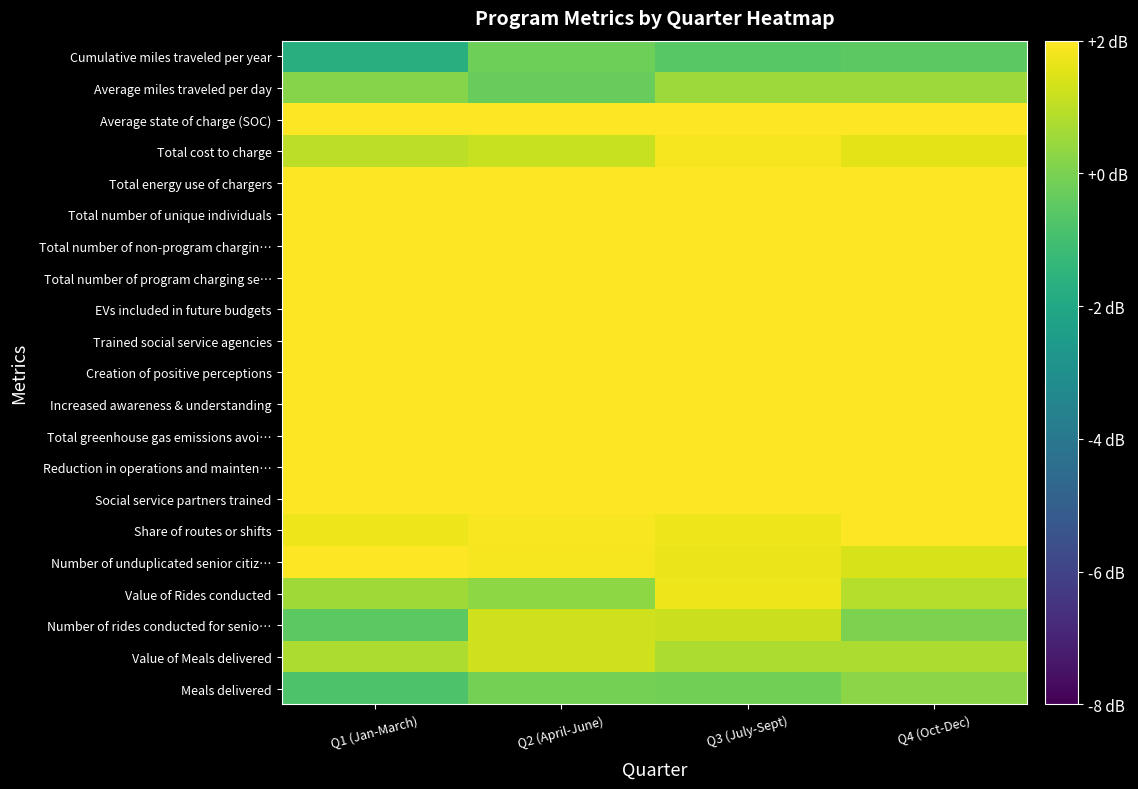

Reading left to right, what are all the values shown in this chart?

Meals delivered: Q1 (Jan-March)=-0.8	Q2 (April-June)=-0.1	Q3 (July-Sept)=-0.1	Q4 (Oct-Dec)=0.3
Value of Meals delivered: Q1 (Jan-March)=0.8	Q2 (April-June)=1.3	Q3 (July-Sept)=0.8	Q4 (Oct-Dec)=0.8
Number of rides conducted for senio…: Q1 (Jan-March)=-0.5	Q2 (April-June)=1.3	Q3 (July-Sept)=1.2	Q4 (Oct-Dec)=0.0
Value of Rides conducted: Q1 (Jan-March)=0.6	Q2 (April-June)=0.3	Q3 (July-Sept)=1.7	Q4 (Oct-Dec)=0.9
Number of unduplicated senior citiz…: Q1 (Jan-March)=2.0	Q2 (April-June)=1.8	Q3 (July-Sept)=1.7	Q4 (Oct-Dec)=1.4
Share of routes or shifts: Q1 (Jan-March)=1.8	Q2 (April-June)=1.9	Q3 (July-Sept)=1.8	Q4 (Oct-Dec)=2.0
Social service partners trained: Q1 (Jan-March)=2.0	Q2 (April-June)=2.0	Q3 (July-Sept)=2.0	Q4 (Oct-Dec)=2.0
Reduction in operations and mainten…: Q1 (Jan-March)=2.0	Q2 (April-June)=2.0	Q3 (July-Sept)=2.0	Q4 (Oct-Dec)=2.0
Total greenhouse gas emissions avoi…: Q1 (Jan-March)=2.0	Q2 (April-June)=2.0	Q3 (July-Sept)=2.0	Q4 (Oct-Dec)=2.0
Increased awareness & understanding: Q1 (Jan-March)=2.0	Q2 (April-June)=2.0	Q3 (July-Sept)=2.0	Q4 (Oct-Dec)=2.0
Creation of positive perceptions: Q1 (Jan-March)=2.0	Q2 (April-June)=2.0	Q3 (July-Sept)=2.0	Q4 (Oct-Dec)=2.0
Trained social service agencies: Q1 (Jan-March)=2.0	Q2 (April-June)=2.0	Q3 (July-Sept)=2.0	Q4 (Oct-Dec)=2.0
EVs included in future budgets: Q1 (Jan-March)=2.0	Q2 (April-June)=2.0	Q3 (July-Sept)=2.0	Q4 (Oct-Dec)=2.0
Total number of program charging se…: Q1 (Jan-March)=2.0	Q2 (April-June)=2.0	Q3 (July-Sept)=2.0	Q4 (Oct-Dec)=2.0
Total number of non-program chargin…: Q1 (Jan-March)=2.0	Q2 (April-June)=2.0	Q3 (July-Sept)=2.0	Q4 (Oct-Dec)=2.0
Total number of unique individuals: Q1 (Jan-March)=2.0	Q2 (April-June)=2.0	Q3 (July-Sept)=2.0	Q4 (Oct-Dec)=2.0
Total energy use of chargers: Q1 (Jan-March)=2.0	Q2 (April-June)=2.0	Q3 (July-Sept)=2.0	Q4 (Oct-Dec)=2.0
Total cost to charge: Q1 (Jan-March)=1.0	Q2 (April-June)=1.2	Q3 (July-Sept)=1.9	Q4 (Oct-Dec)=1.6
Average state of charge (SOC): Q1 (Jan-March)=2.0	Q2 (April-June)=2.0	Q3 (July-Sept)=2.0	Q4 (Oct-Dec)=2.0
Average miles traveled per day: Q1 (Jan-March)=0.2	Q2 (April-June)=-0.3	Q3 (July-Sept)=0.5	Q4 (Oct-Dec)=0.5
Cumulative miles traveled per year: Q1 (Jan-March)=-1.7	Q2 (April-June)=-0.2	Q3 (July-Sept)=-0.6	Q4 (Oct-Dec)=-0.5